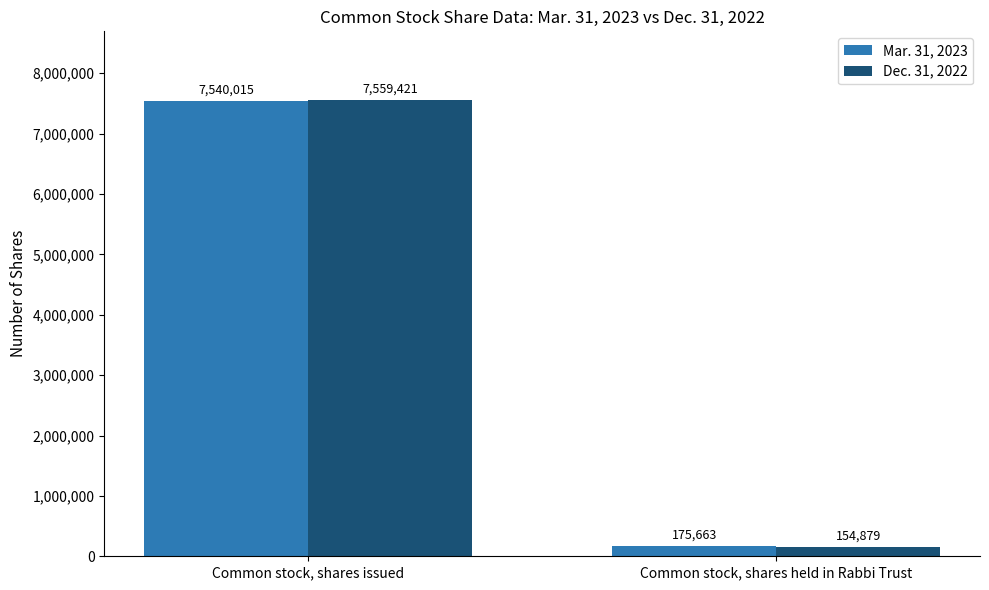

List the labels in order of Mar. 31, 2023 value, largest first.

Common stock, shares issued, Common stock, shares held in Rabbi Trust